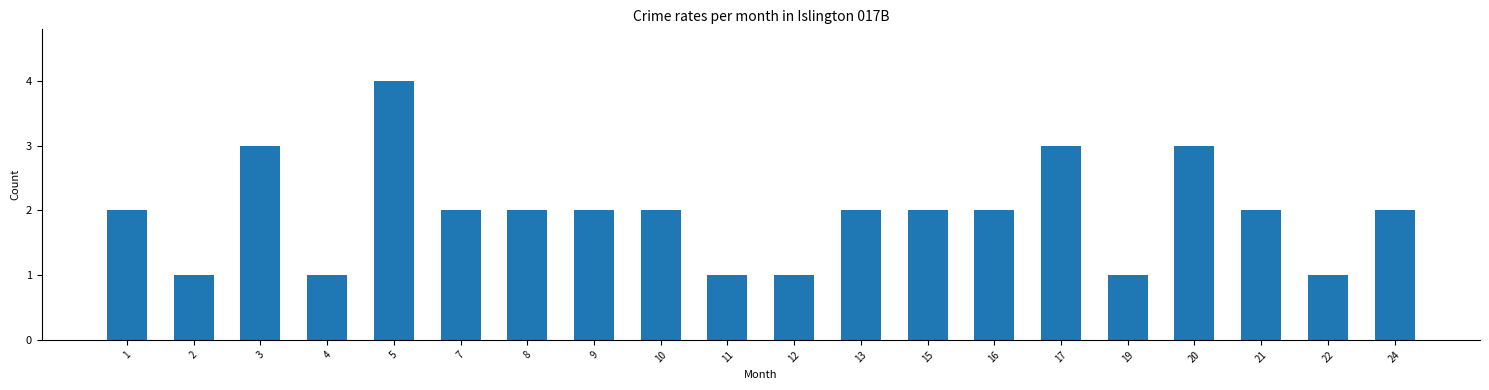

Which category has the highest value across all series?

5